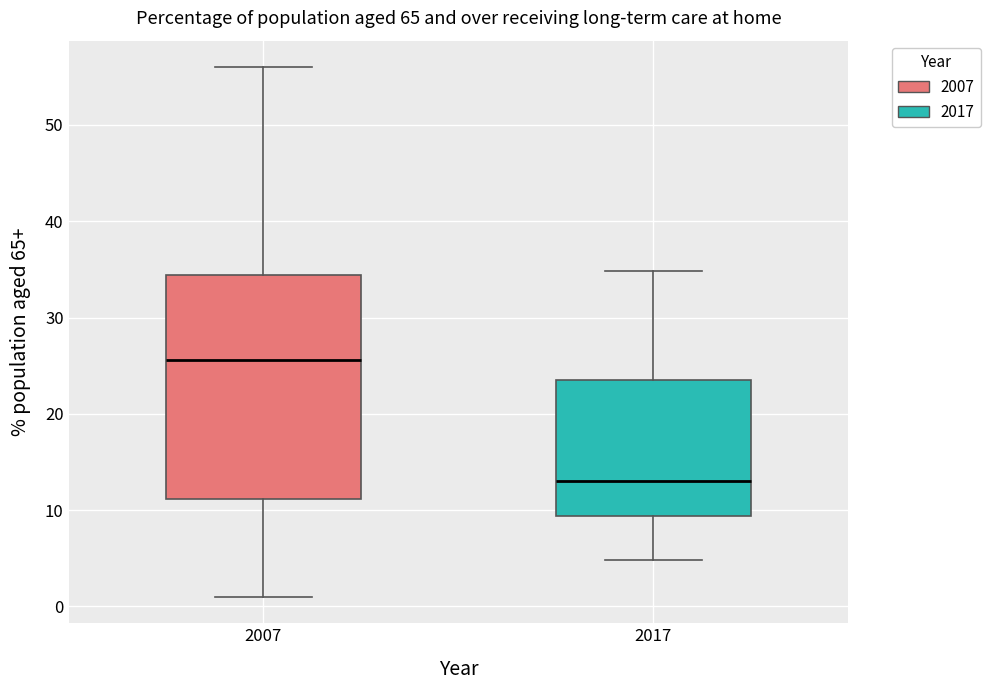

Which box's median line is the lowest?

2017